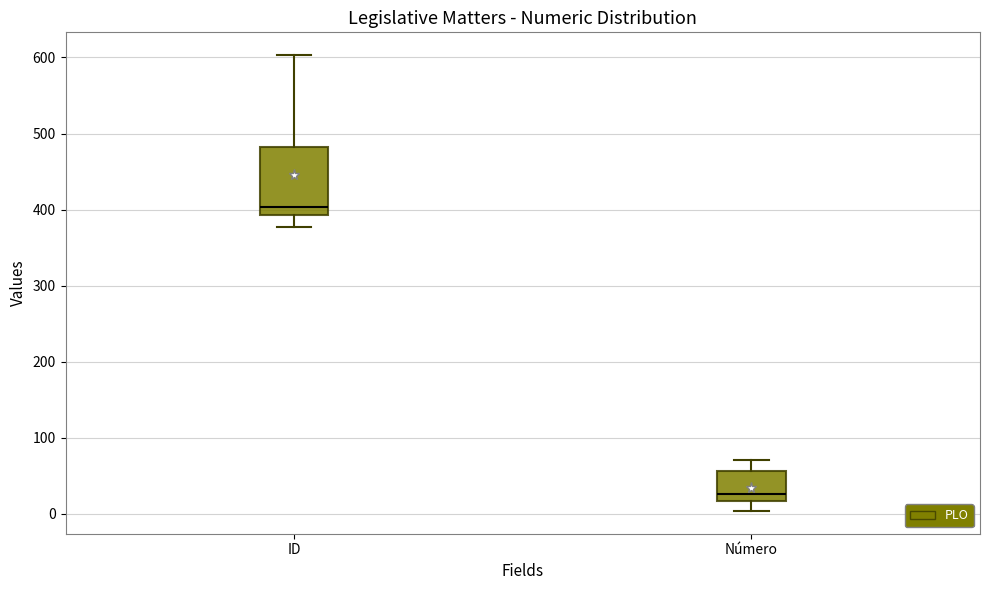

Comparing the boxes themselves (not the whiskers), which one is the tallest?

ID